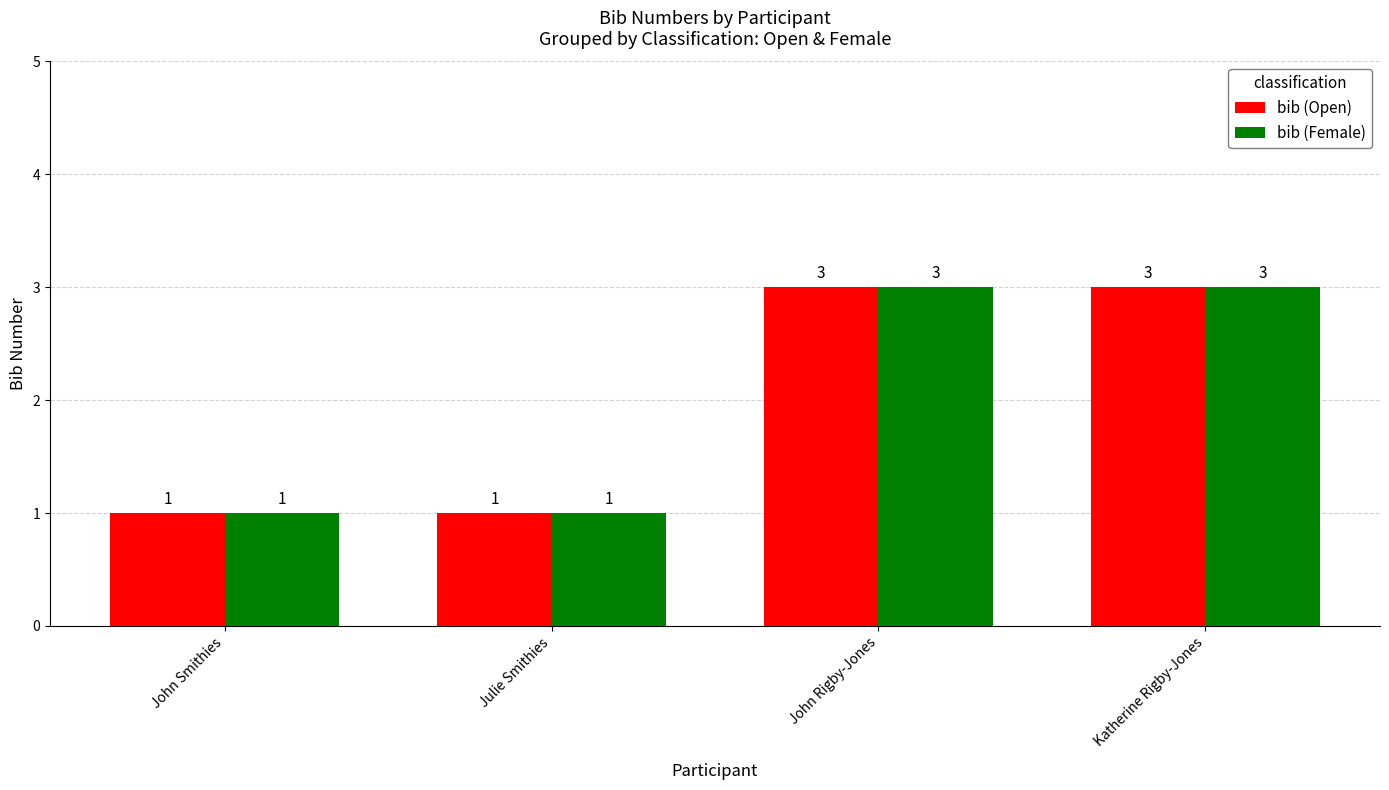

Count the bib (Female) values in the range 1 to 3.

4